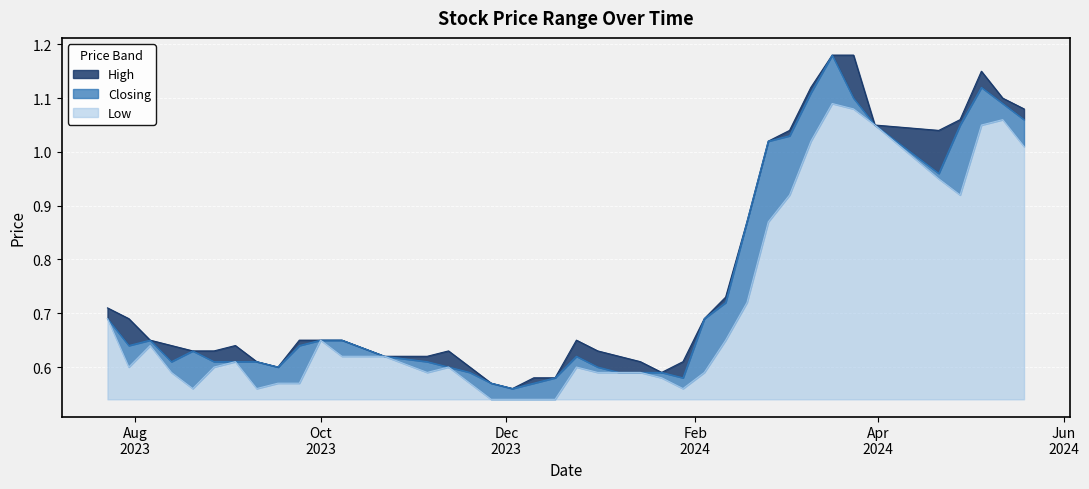

Which category has the lowest value in the Low series?

17/12/2023